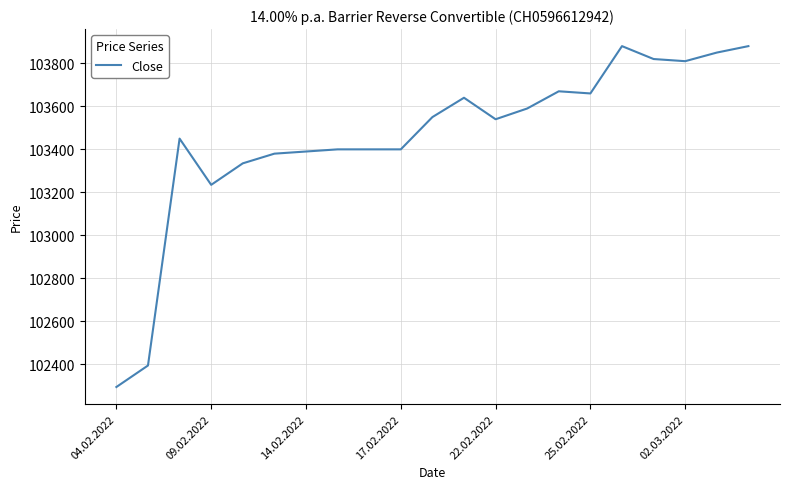

What is the smallest value displayed?

102295